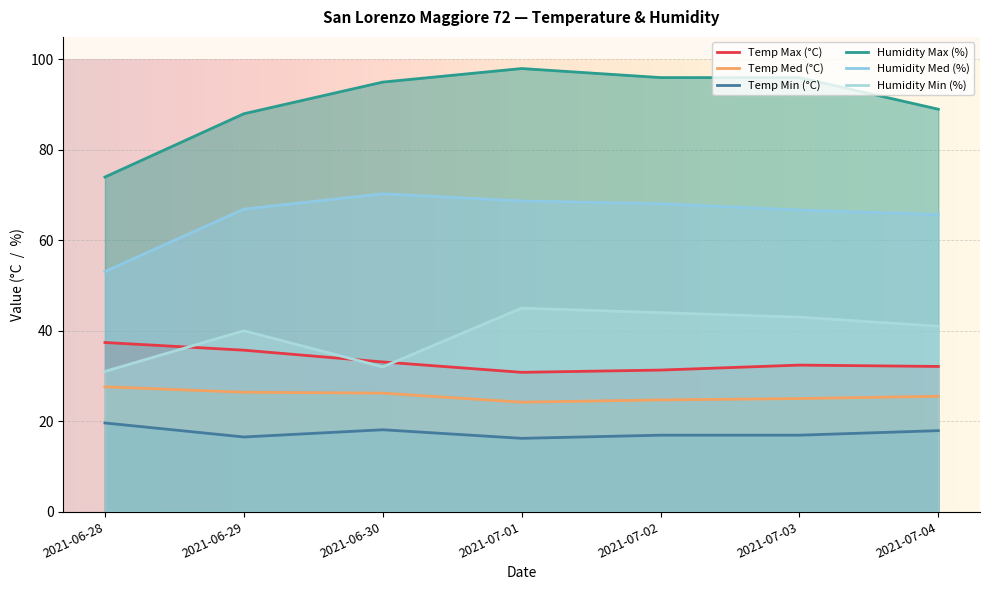

True or false: Temp Med (°C) and Humidity Min (%) intersect in this chart.

False